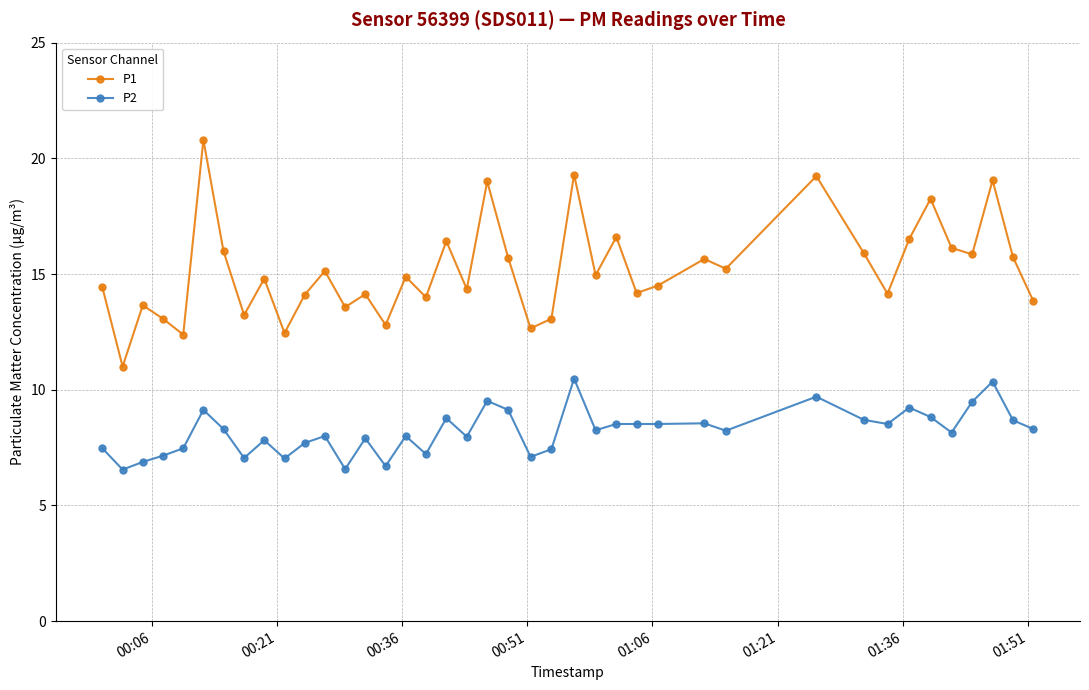

What is the value of the P1 point at the 36th from the left?

16.1